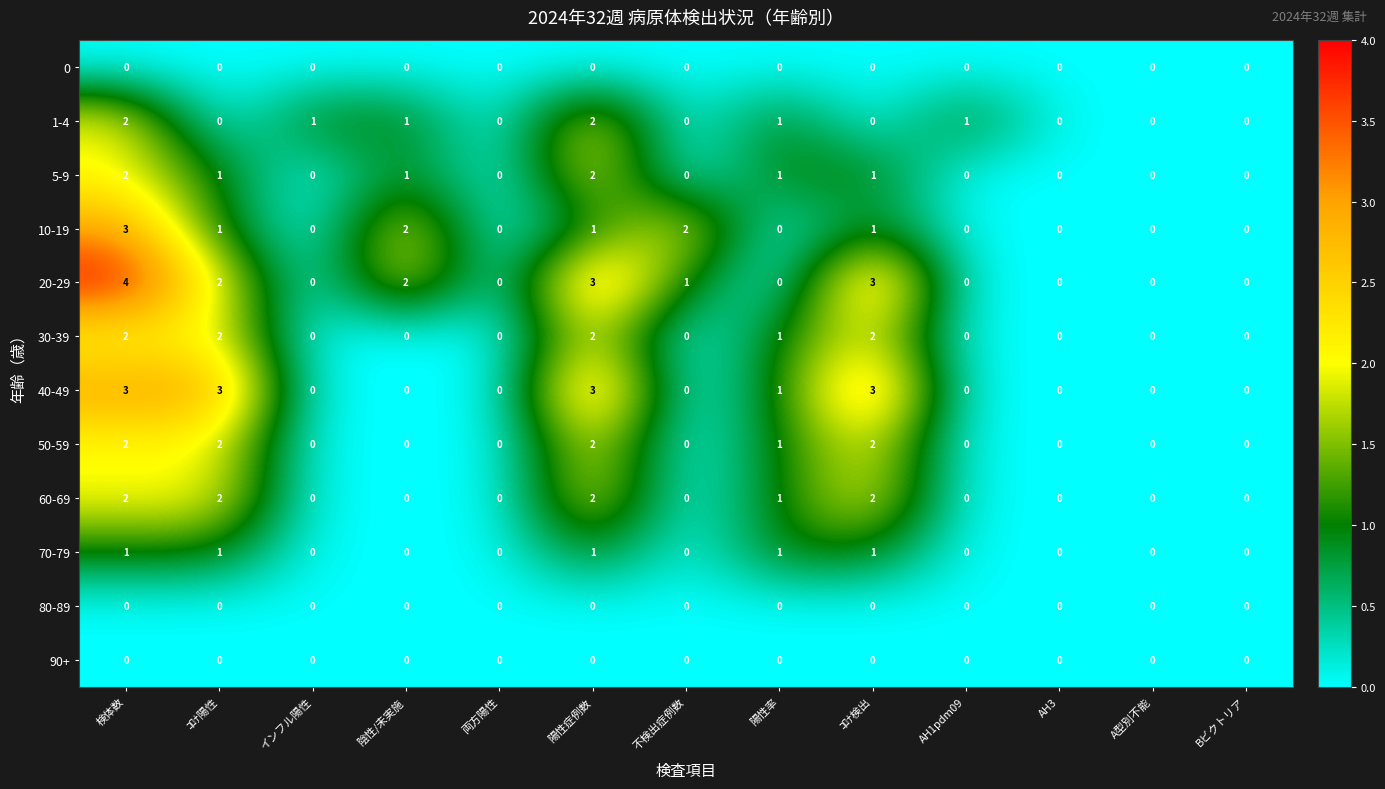

What is the sum of all 1-4 values?

8